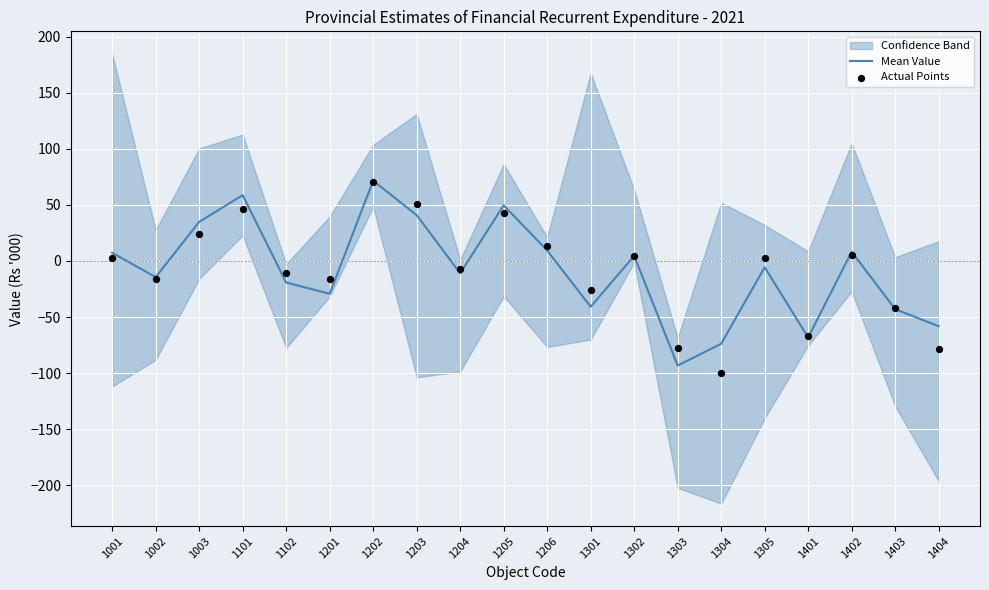

At which category is the sum across all series the highest?

1202